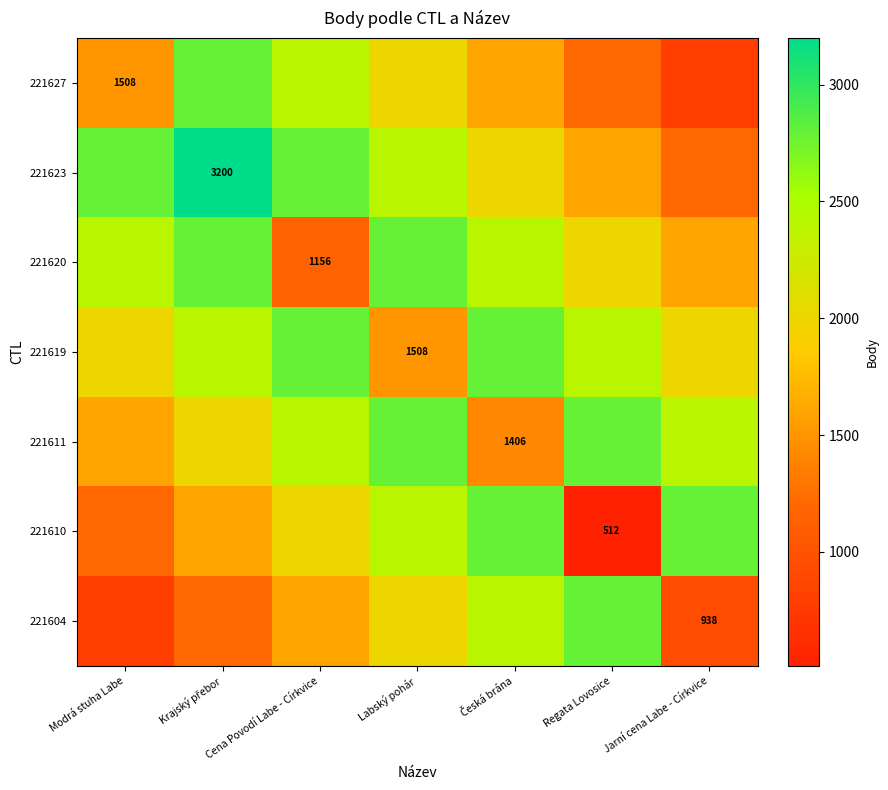

List the labels in order of 221619 value, largest first.

Cena Povodí Labe - Církvice, Česká brána, Krajský přebor, Regata Lovosice, Modrá stuha Labe, Jarní cena Labe - Církvice, Labský pohár